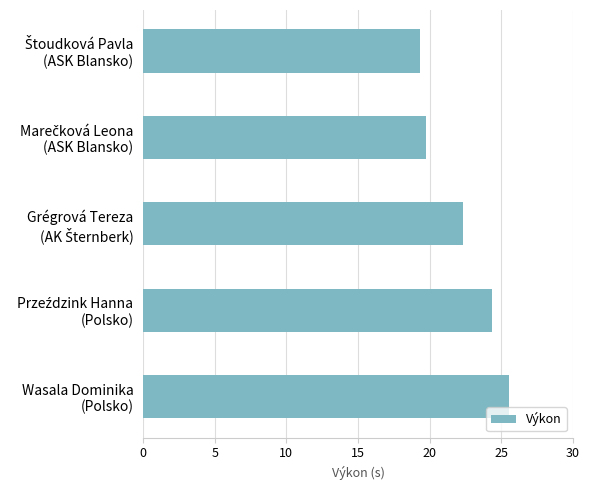

What is the sum of all values?

111.2